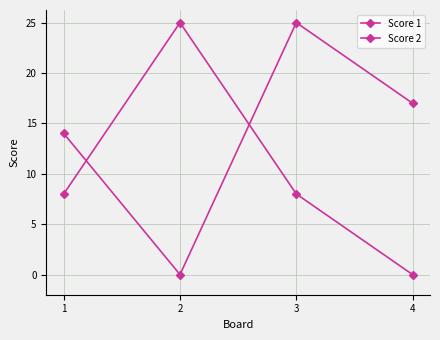

True or false: Score 1 and Score 2 intersect in this chart.

True